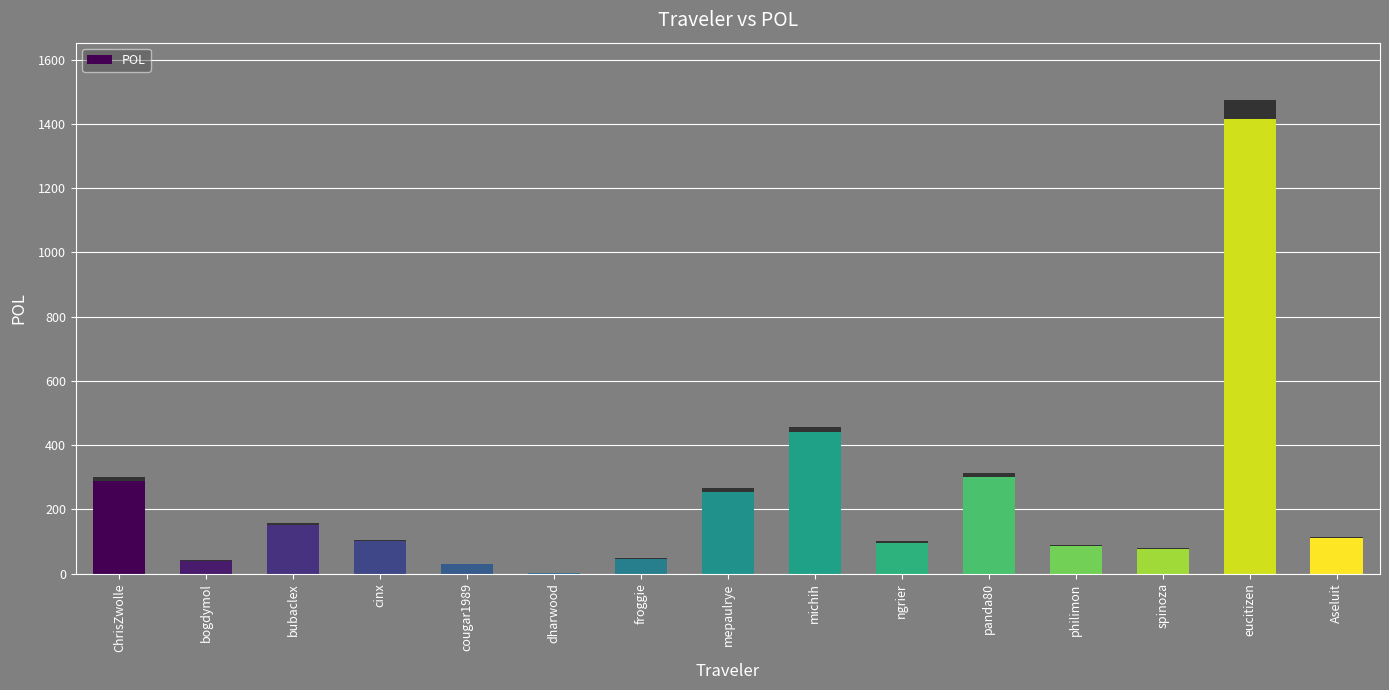

Reading left to right, what are all the values shown in this chart?

299.2	41.1	157.6	104.1	29.9	0.7	46.8	265.4	457.6	100.4	313.8	88.7	80.5	1475.6	115.0